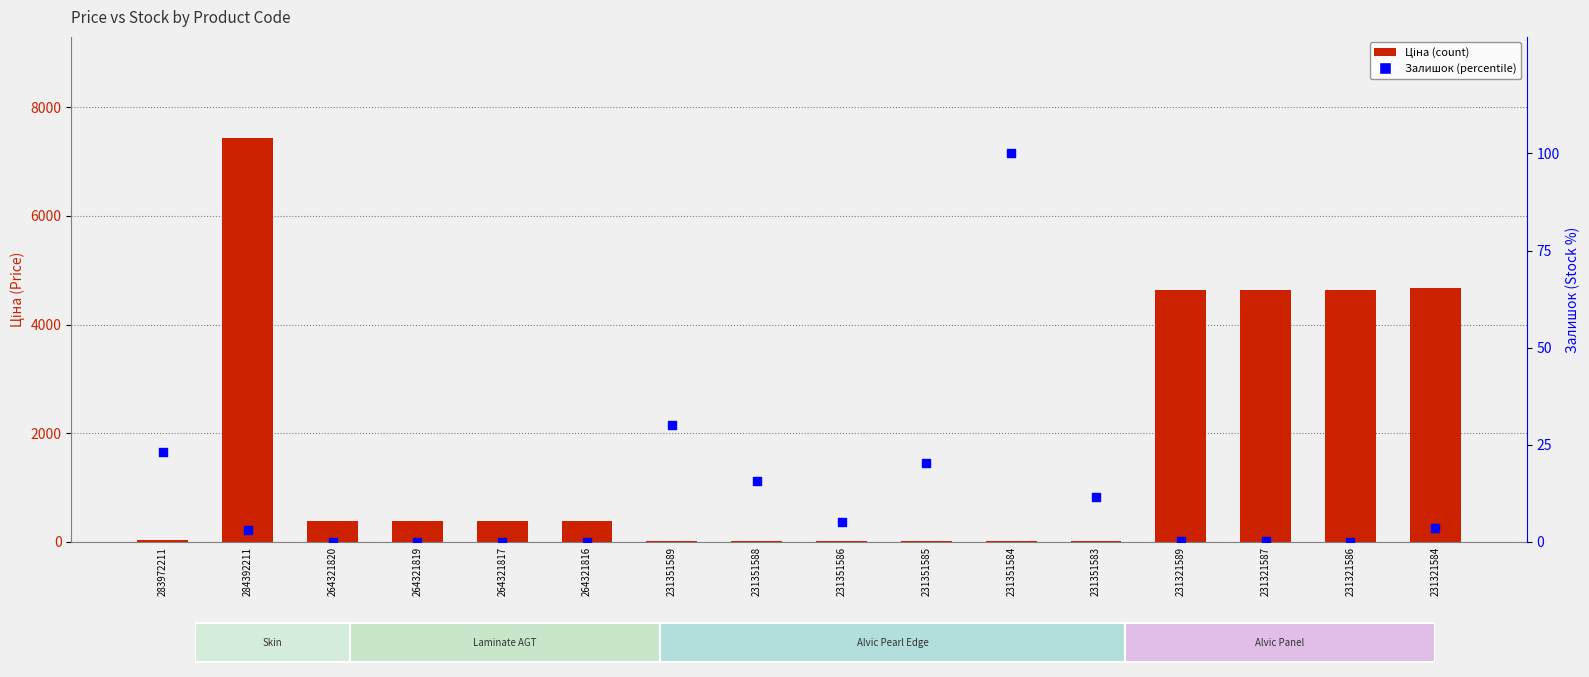

At which category is the sum across all series the highest?

284392211